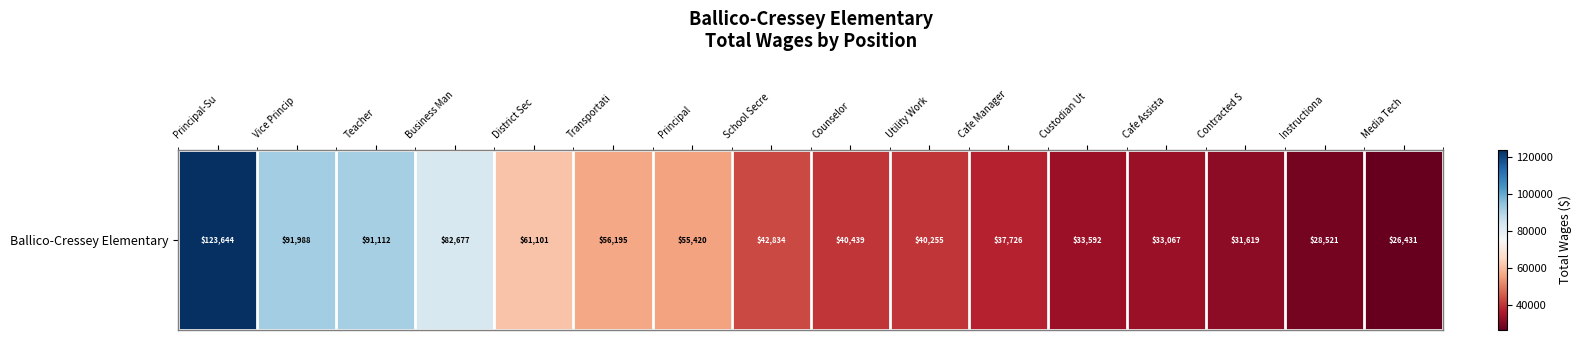

What is the greatest value displayed?

123644